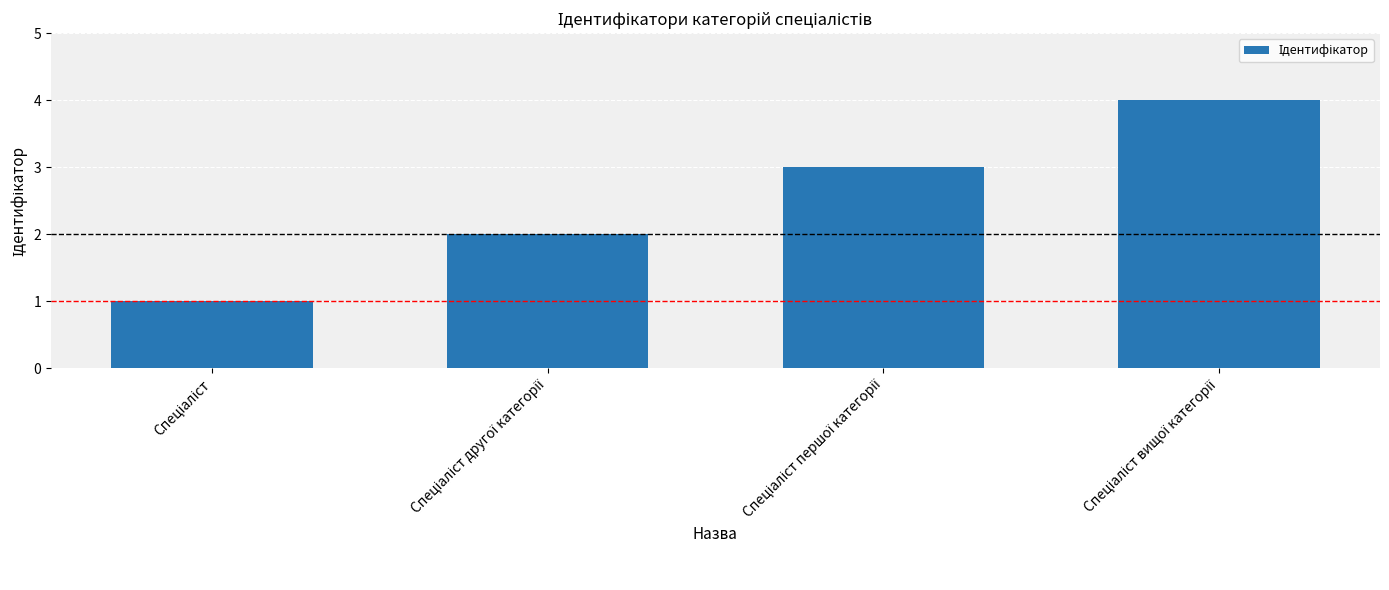

What is the maximum value shown in the chart?

4